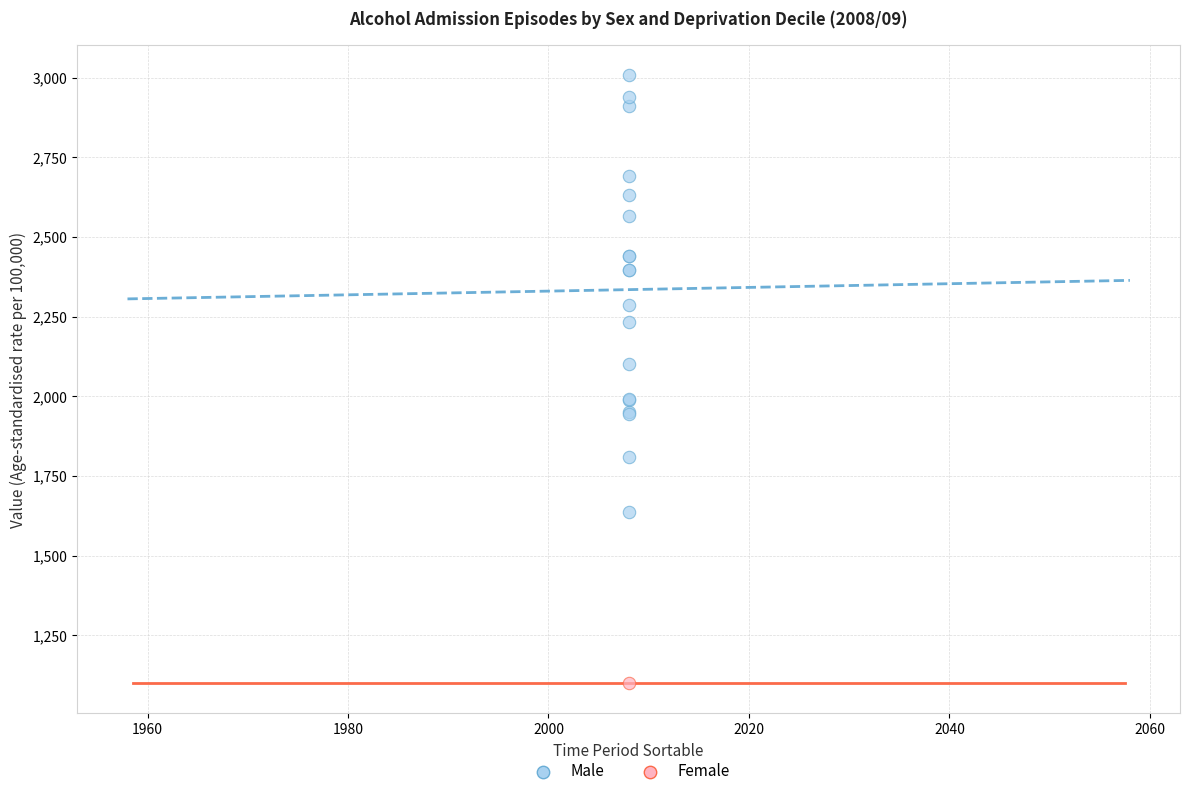

What are all the series names shown in the legend?

Male, Female